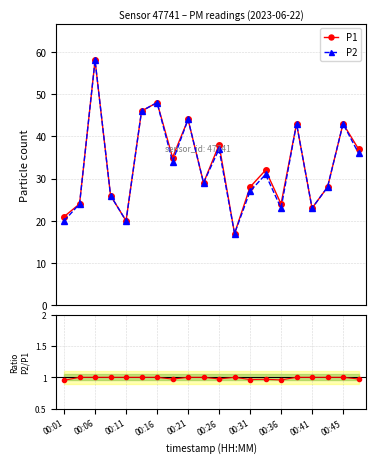

True or false: P1 has more than 0 interior local peaks.

True